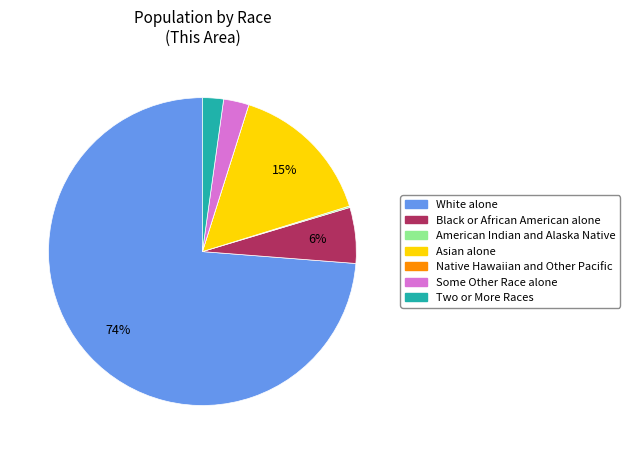

Is there a majority slice in this chart?

Yes